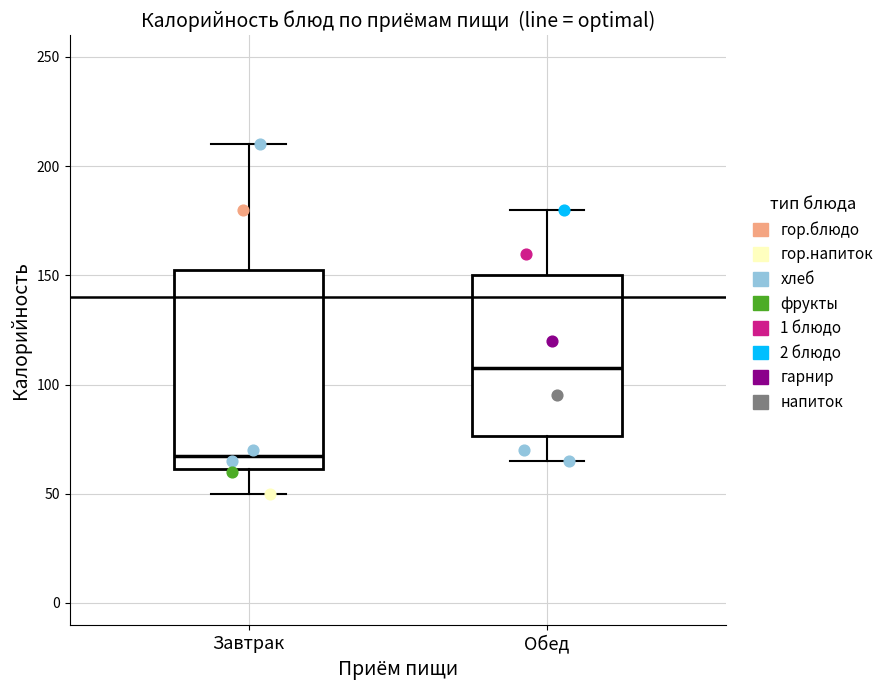

Where is the lower edge of the box for Обед on the y-axis? The values are not printed on the chart, so give them approximately, as read against the axis.

75